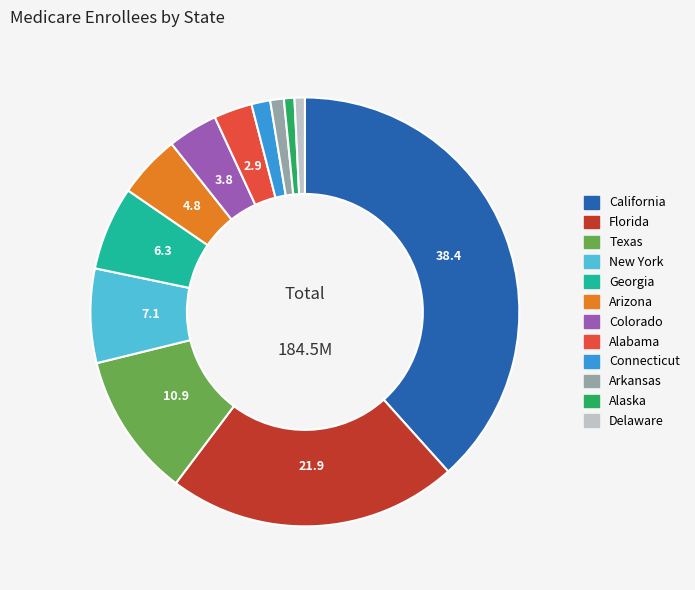

Is New York the majority of the pie?

No